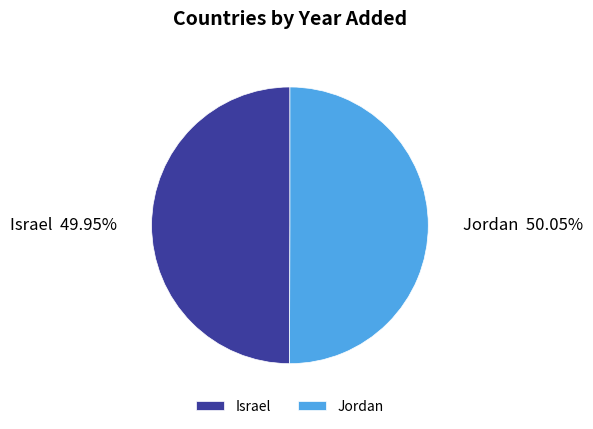

How many slices are in this pie chart?

2